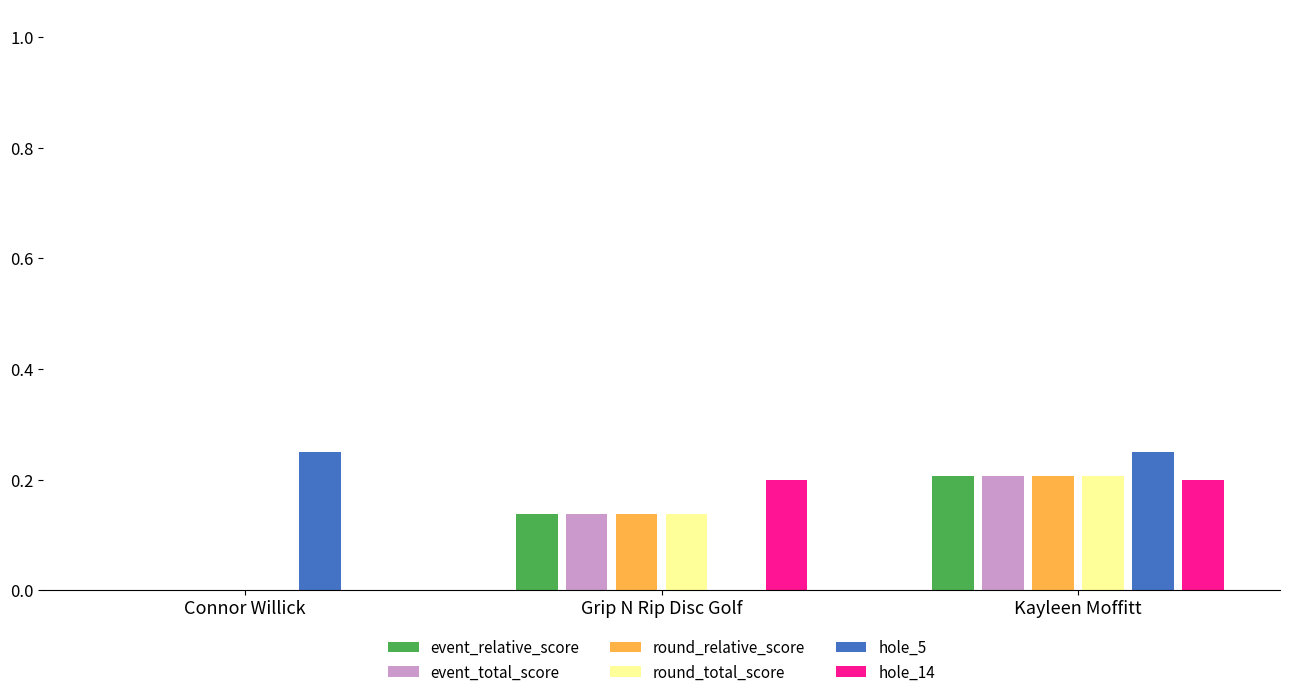

How many groups of bars are there?

3